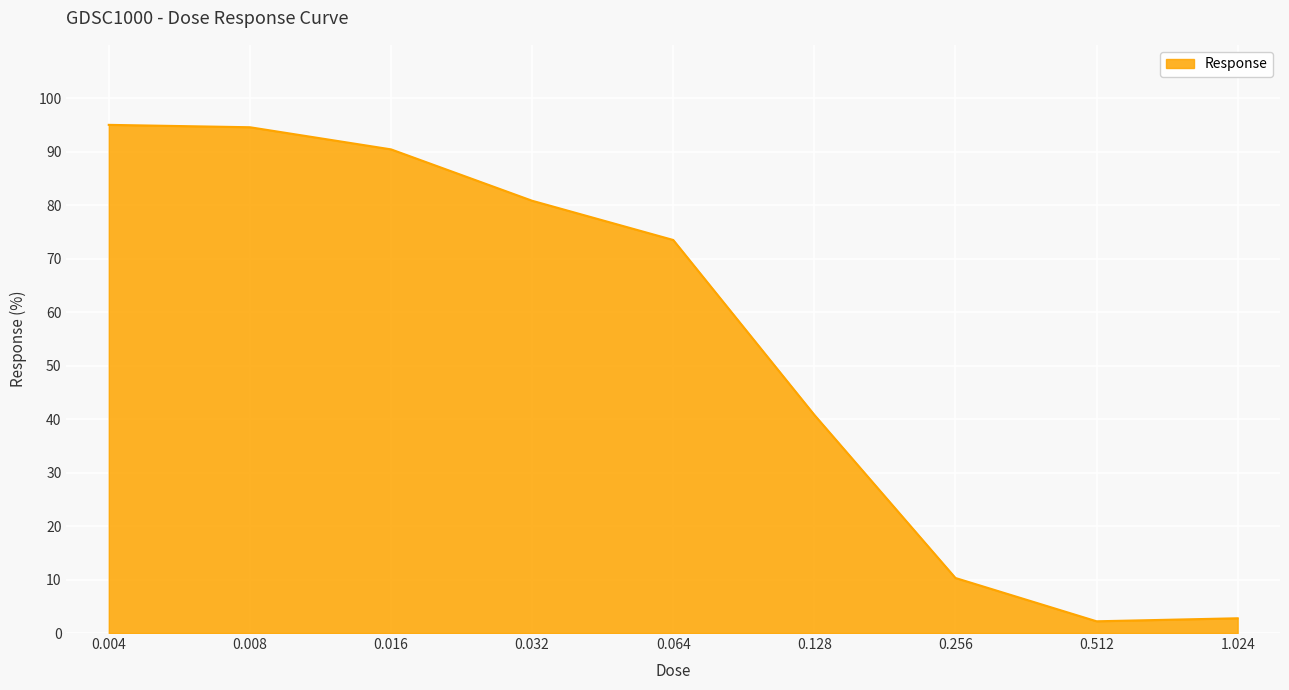

How many lines are shown in the chart?

1